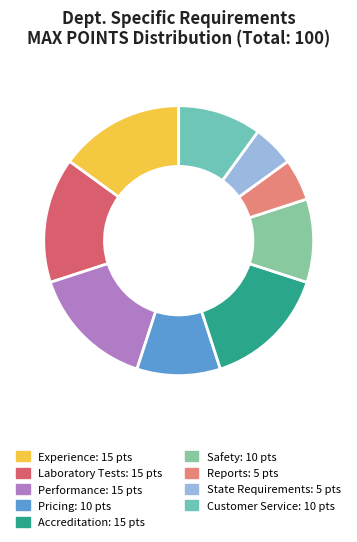

Rank the categories by value from lowest to highest.

Reports, State Requirements, Pricing, Safety, Customer Service, Experience, Laboratory Tests, Performance, Accreditation